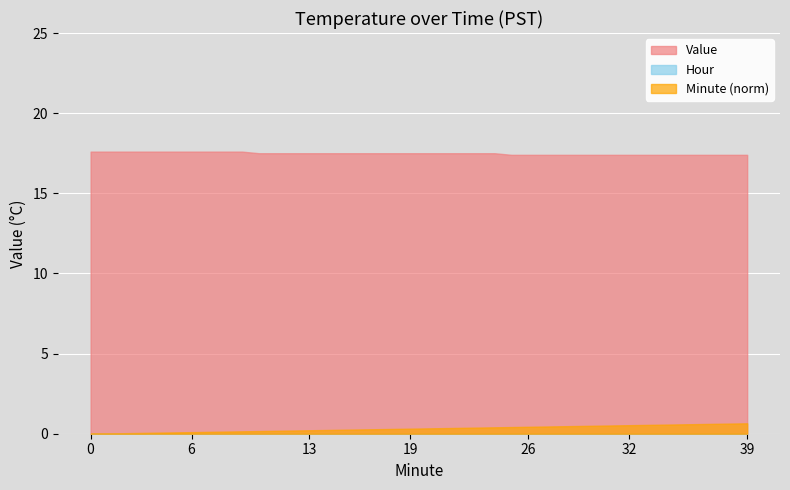

What is the sum of the Value values at 5 and 12?

35.1